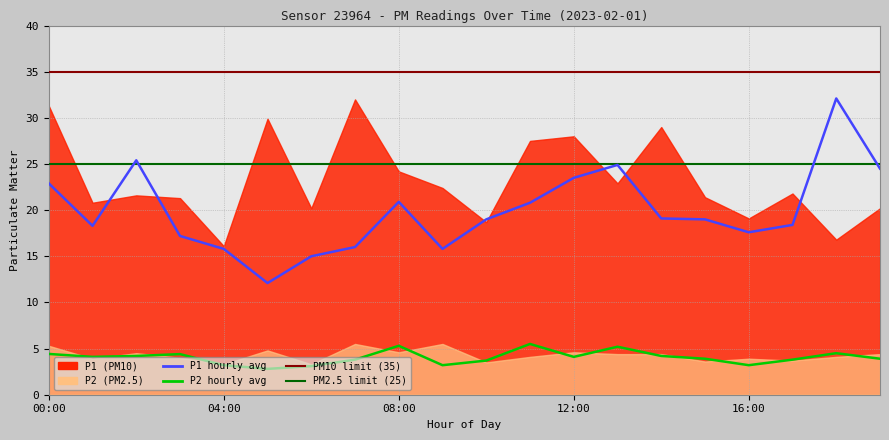

At which category does the chart reach its minimum across all series?

5